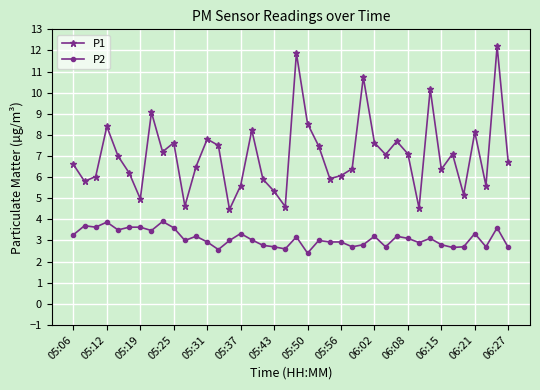

Which series has the widest spread of values?

P1